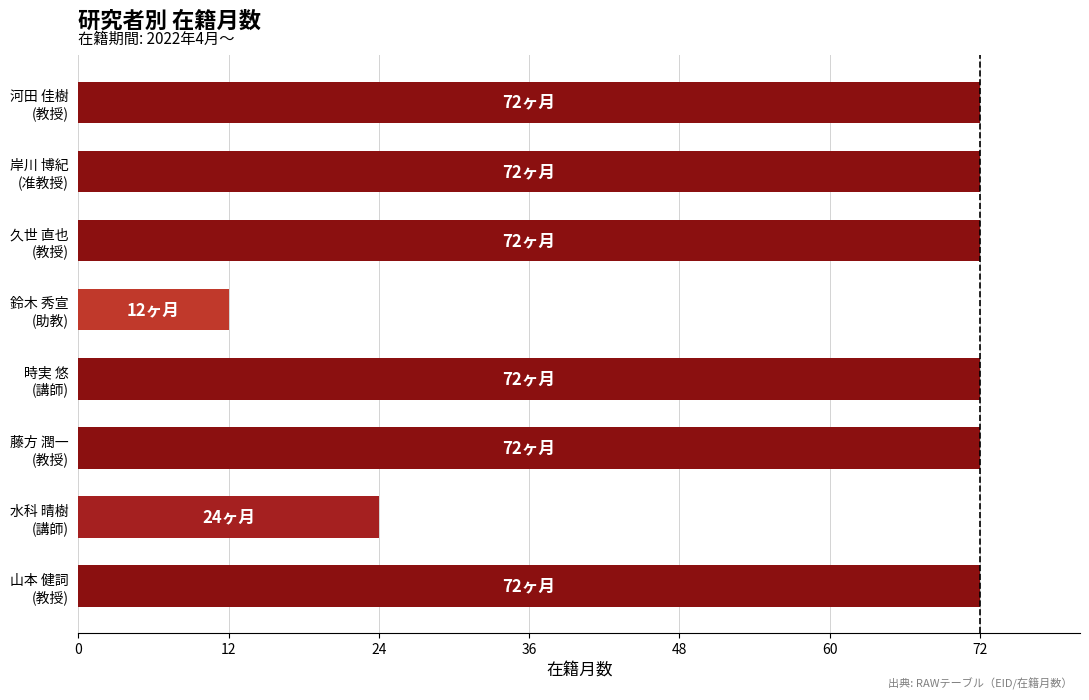

Does the chart contain stacked bars?

No